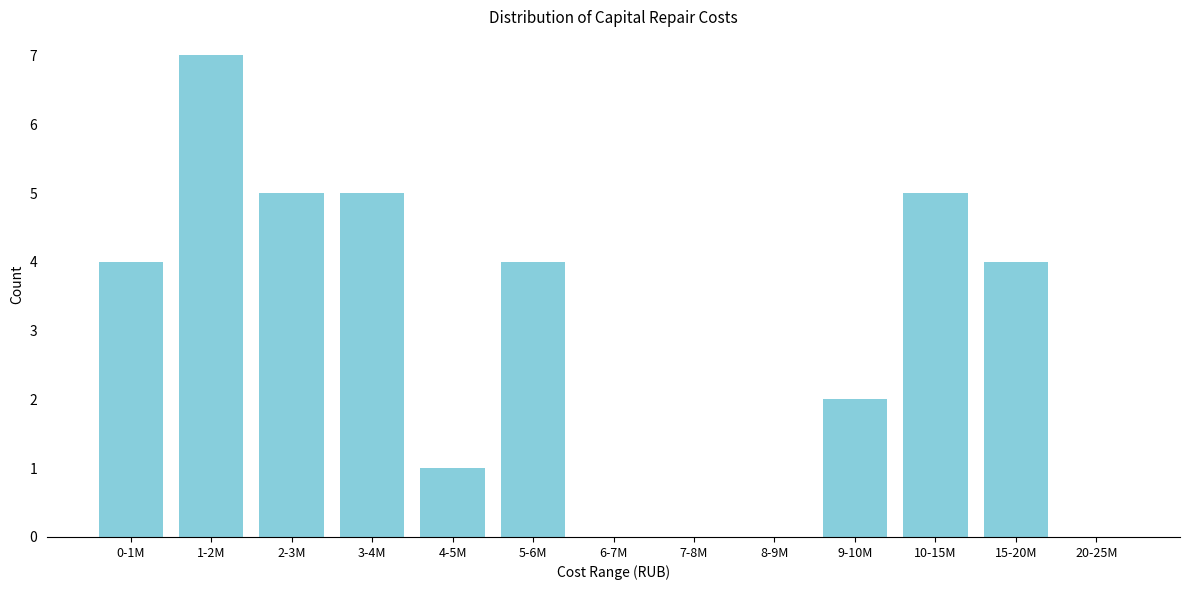

Reading left to right, list all the values displayed in this chart.

0-1M=4	1-2M=7	2-3M=5	3-4M=5	4-5M=1	5-6M=4	6-7M=0	7-8M=0	8-9M=0	9-10M=2	10-15M=5	15-20M=4	20-25M=0